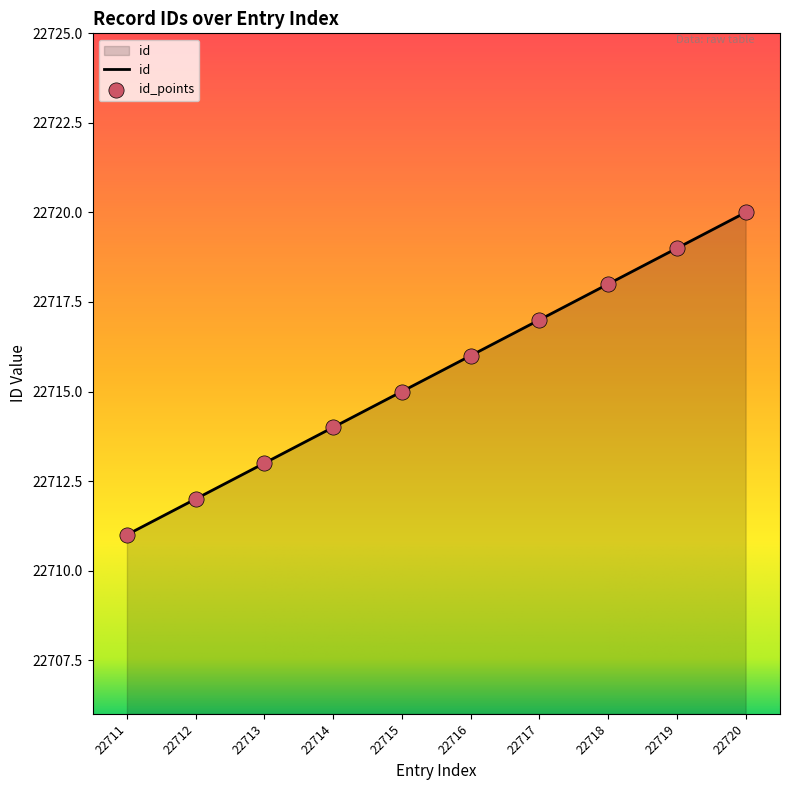

Which has a higher value, 22712 or 22711?

22712